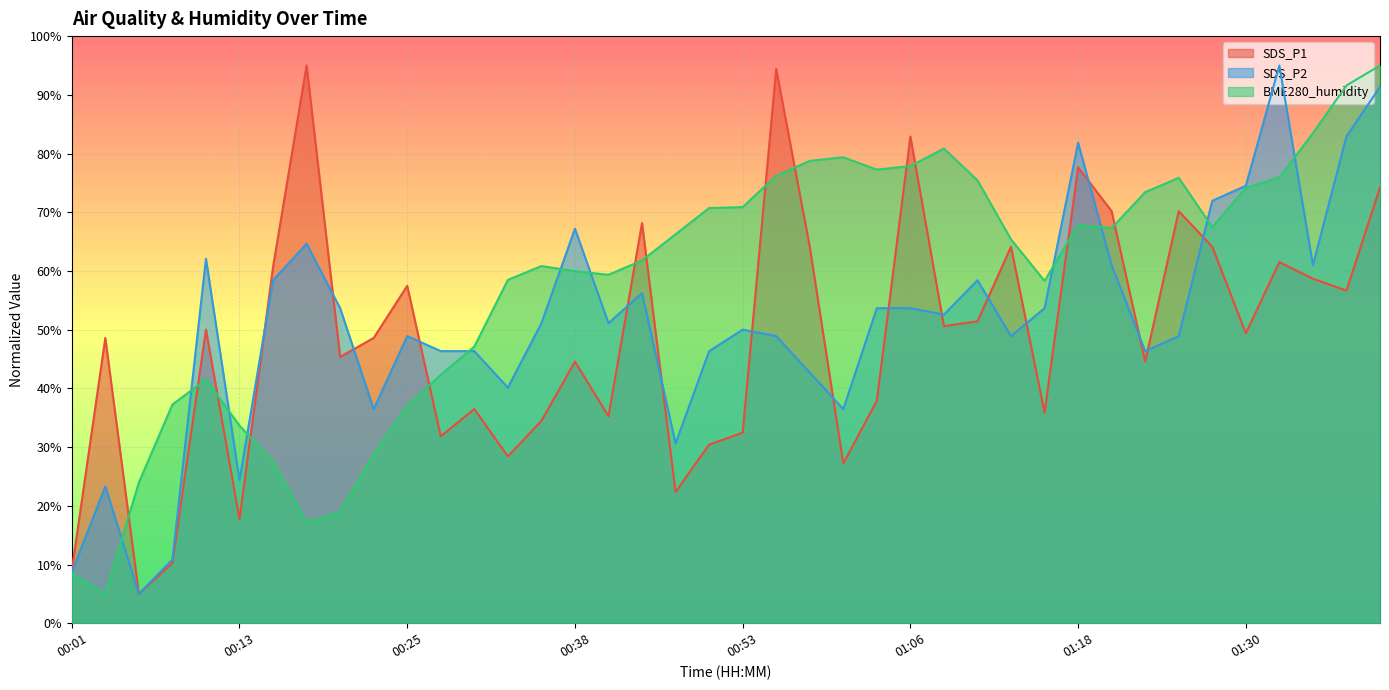

What position from the left is 01:26?

34